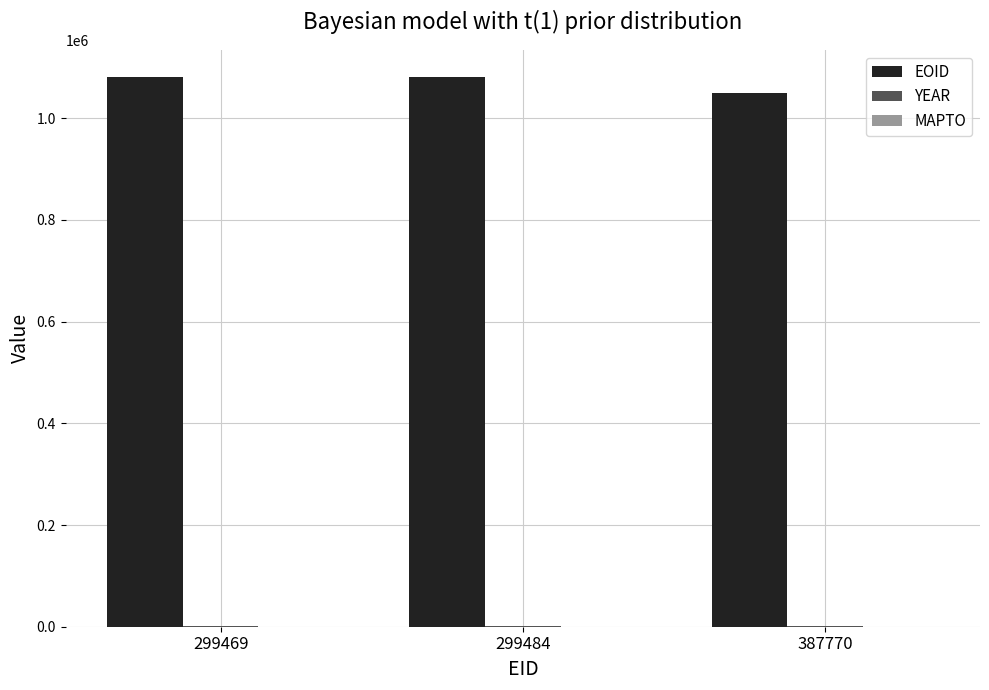

How many categories are shown in the chart?

3